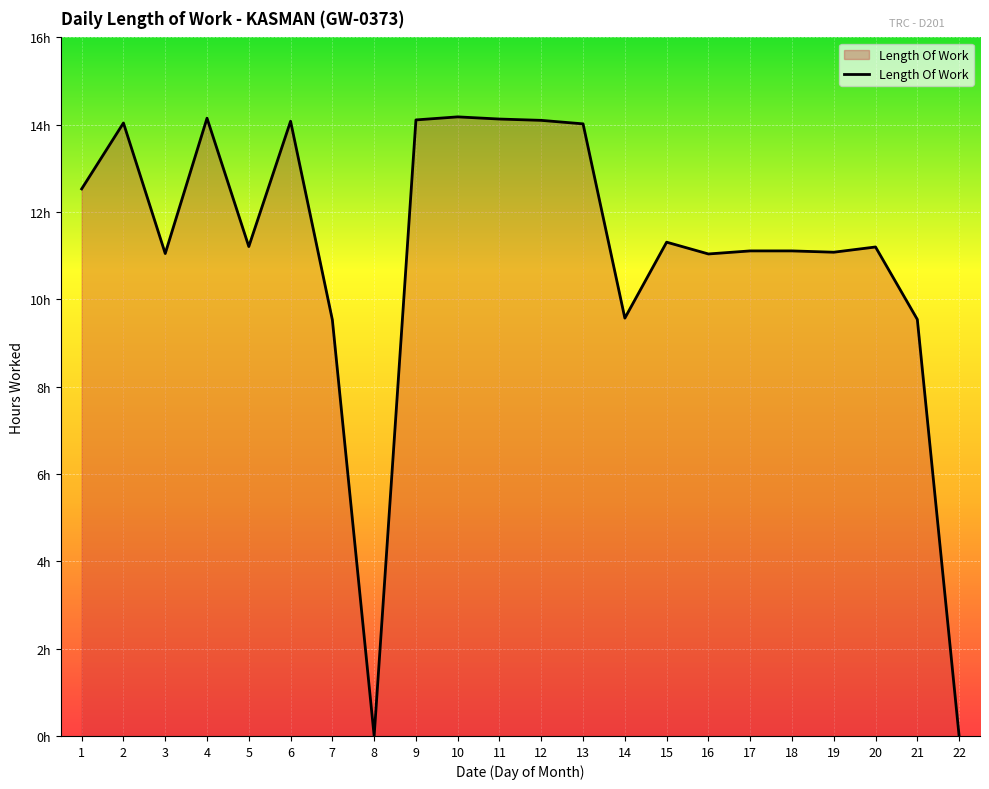

Is it true that the value at 6 is 24.6?

False